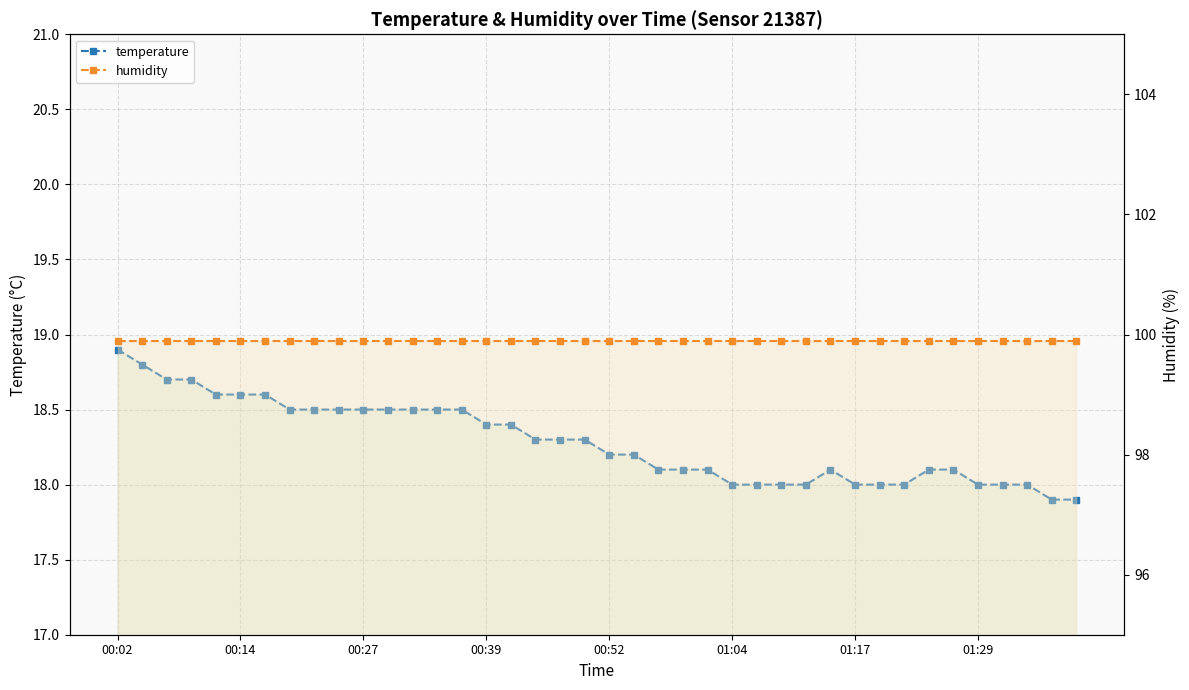

How many data points does each series have?

40